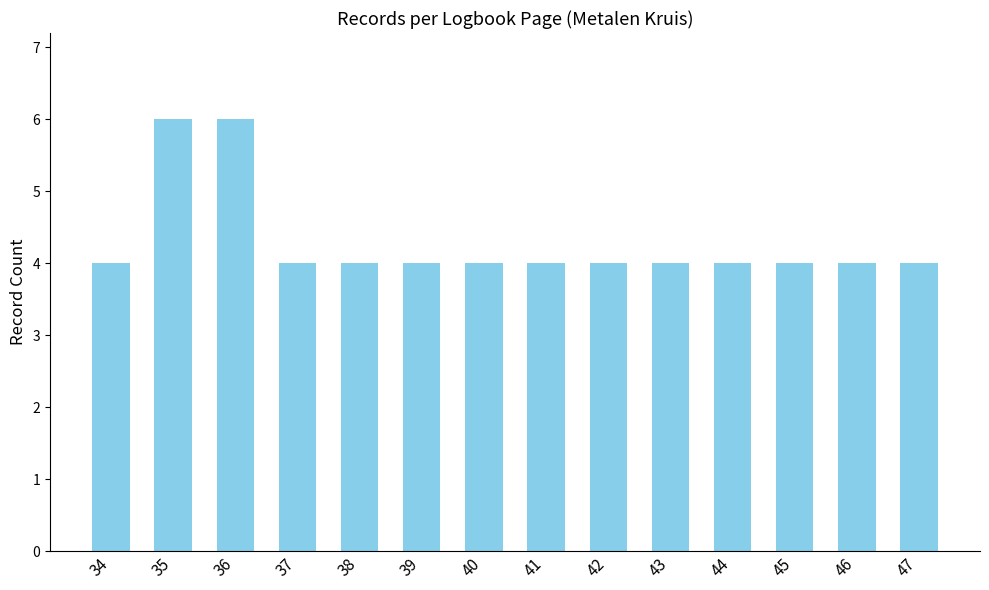

What is the difference between the maximum and minimum values?

2